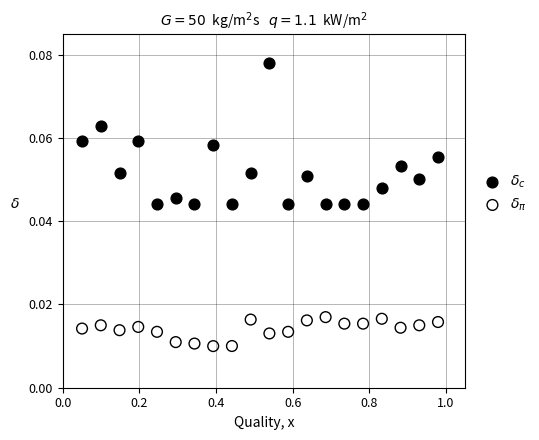

Which series has the widest spread of Y values?

$\delta_c$